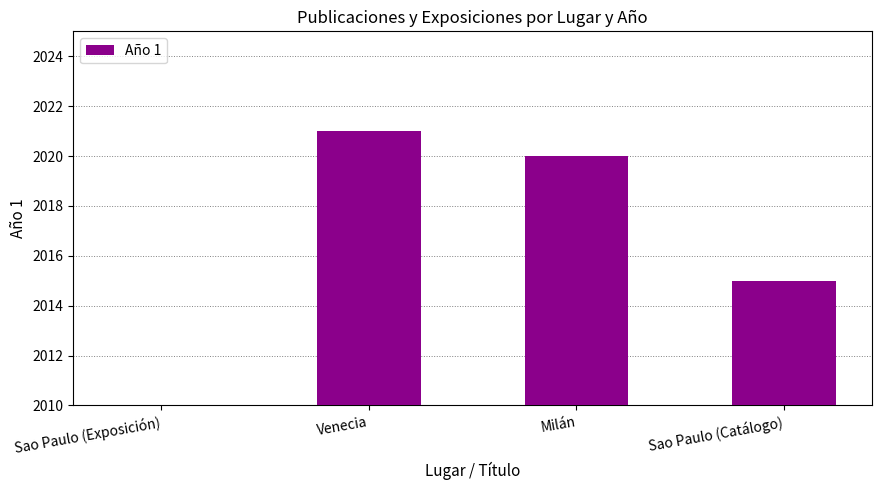

At which label does the data first exceed 2020?

Venecia